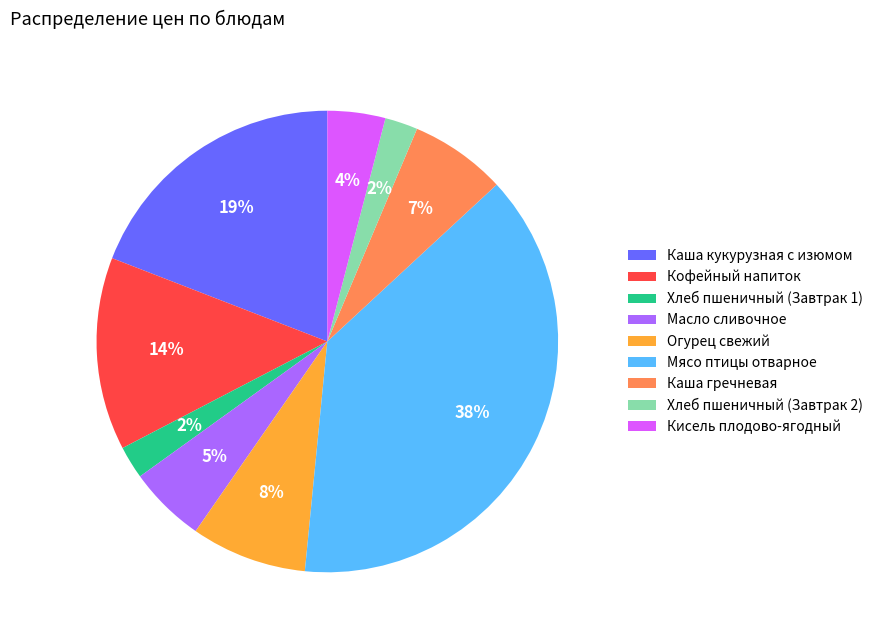

Approximately how many times larger is the value at Хлеб пшеничный (Завтрак 1) compared to Масло сливочное?

0.4